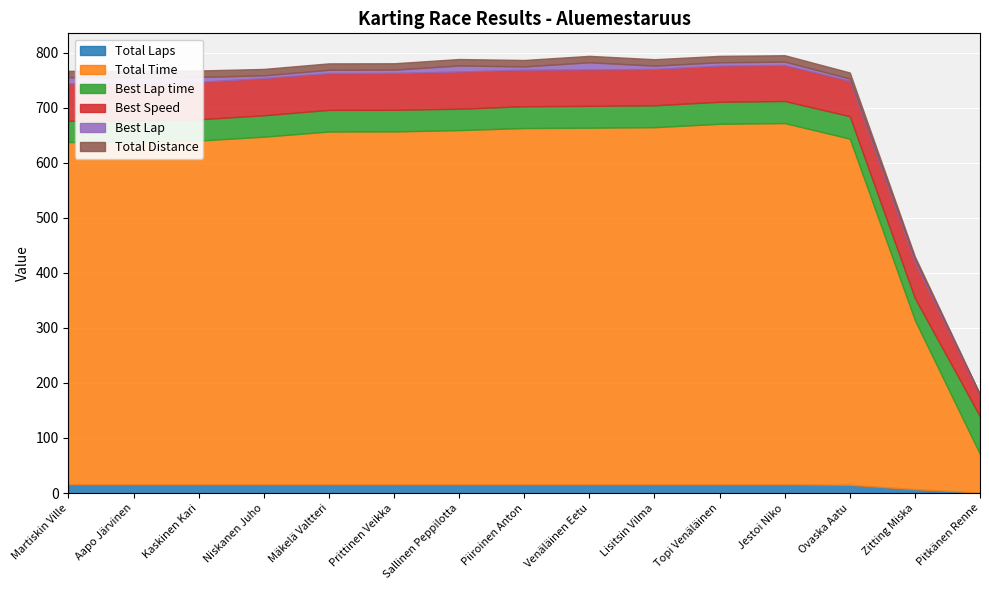

Where does the Best Lap series first go above 6?

Martiskin Ville